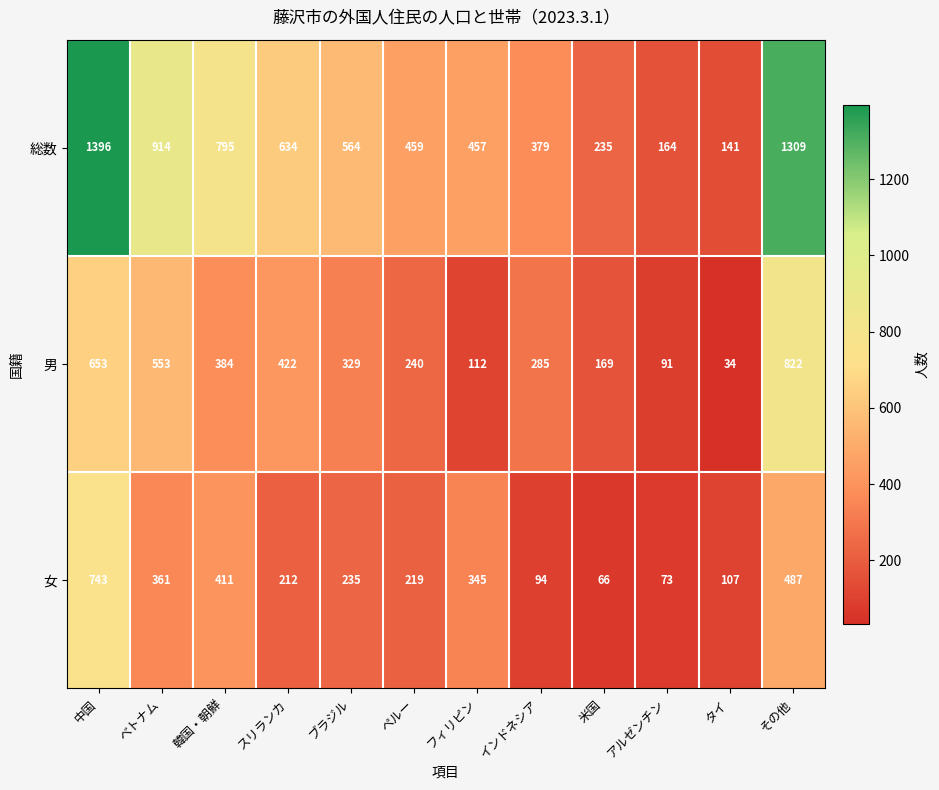

Which series has the largest range (max minus min)?

総数